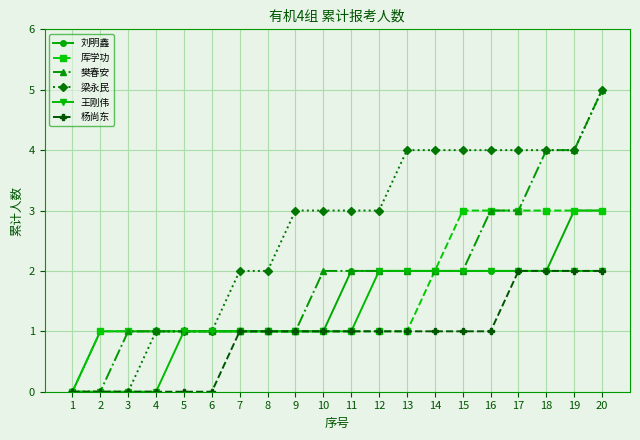

Read the 厍学功 value at 20.

3